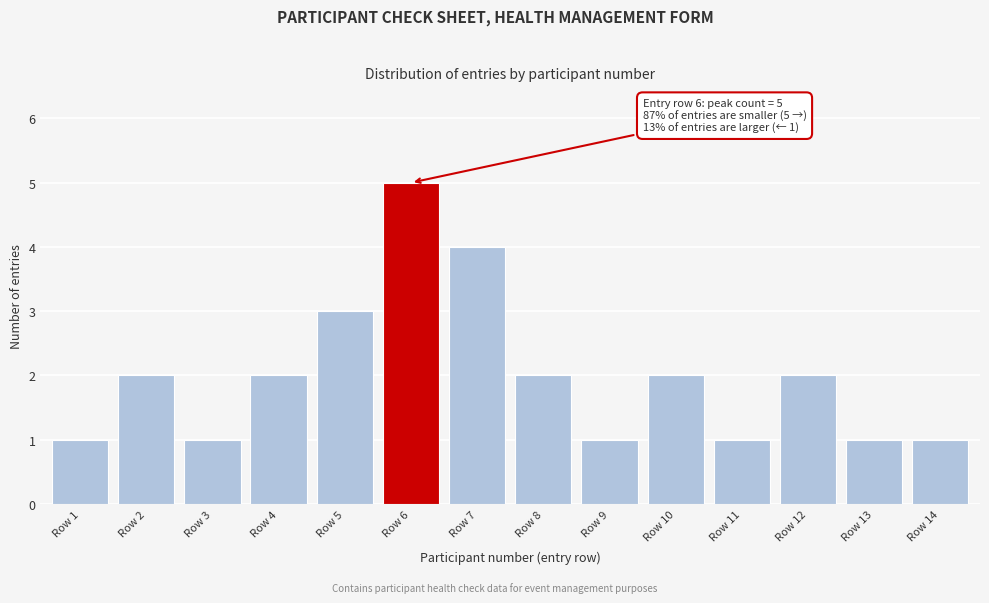

Reading right to left, extract all data points from this chart.

Row 14=1	Row 13=1	Row 12=2	Row 11=1	Row 10=2	Row 9=1	Row 8=2	Row 7=4	Row 6=5	Row 5=3	Row 4=2	Row 3=1	Row 2=2	Row 1=1